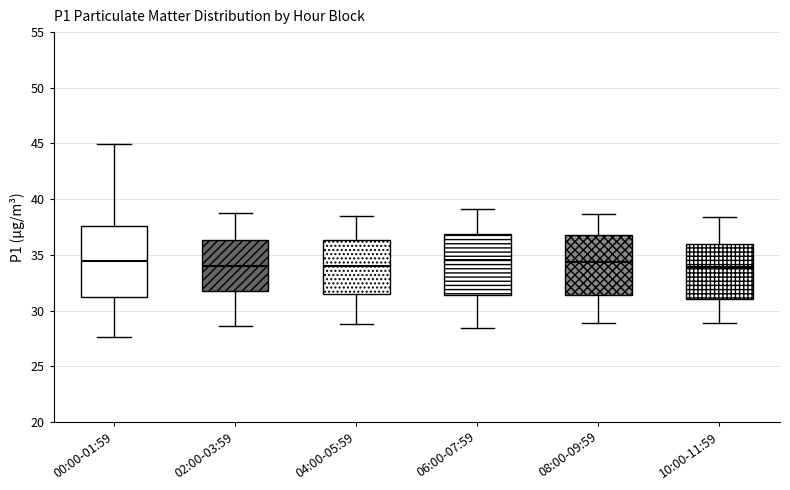

Reading left to right, transcribe this box plot: for each box, give where its median line is, the range the box spans, and where its two whiskers end, as read against the y-axis. The values are not printed on the chart, so give them approximately, as read against the axis.

00:00-01:59: median 34.5, box 31.0 to 37.5, whiskers 27.5 to 45.0
02:00-03:59: median 34.0, box 31.5 to 36.5, whiskers 28.5 to 38.5
04:00-05:59: median 34.0, box 31.5 to 36.5, whiskers 29.0 to 38.5
06:00-07:59: median 34.5, box 31.5 to 37.0, whiskers 28.5 to 39.0
08:00-09:59: median 34.5, box 31.5 to 37.0, whiskers 29.0 to 38.5
10:00-11:59: median 34.0, box 31.0 to 36.0, whiskers 29.0 to 38.5